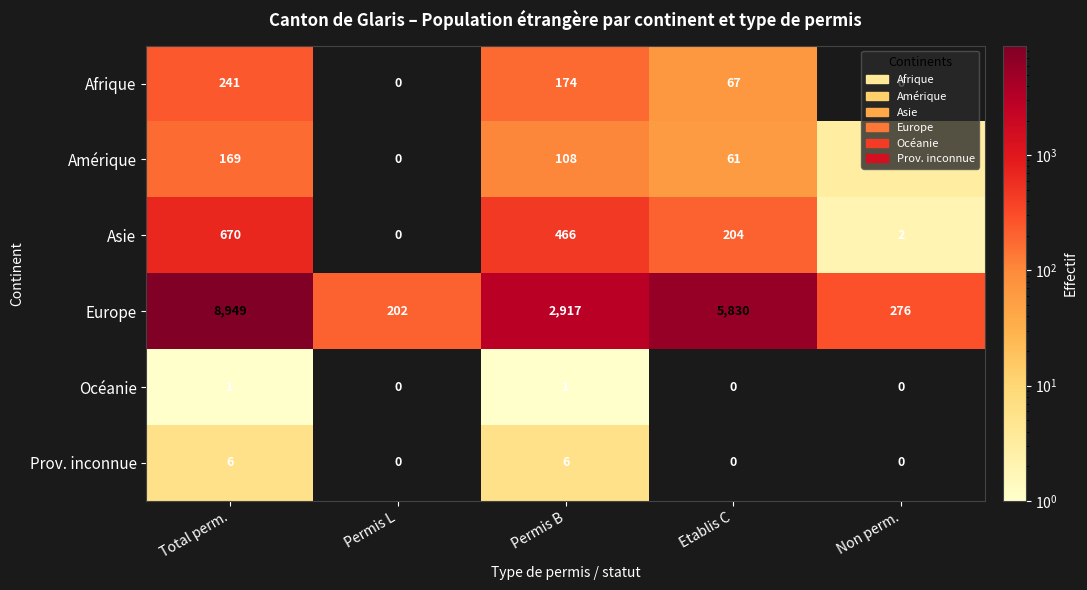

At which category is the sum across all series the highest?

Total perm.